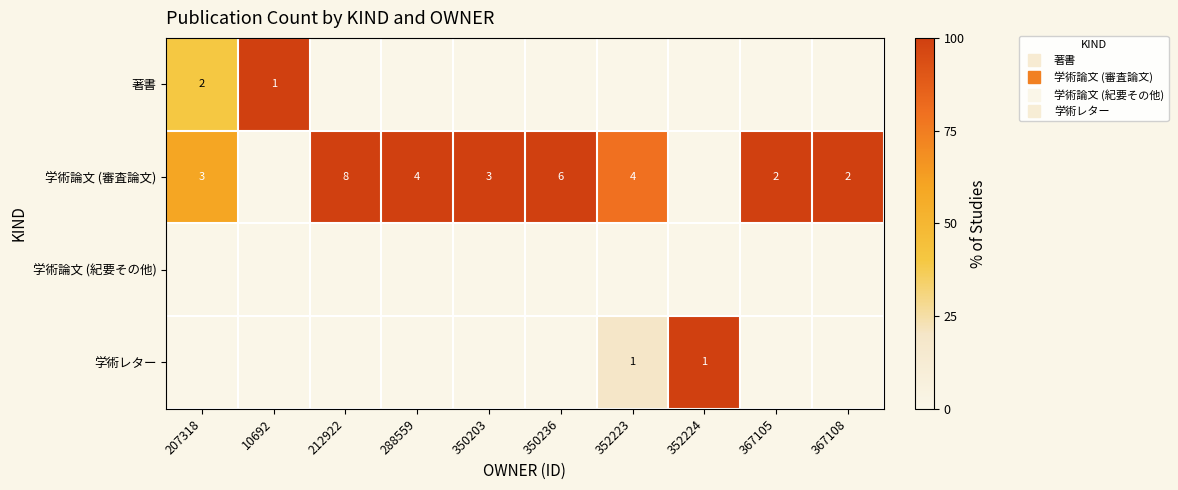

At which label does 学術レター reach its minimum?

207318